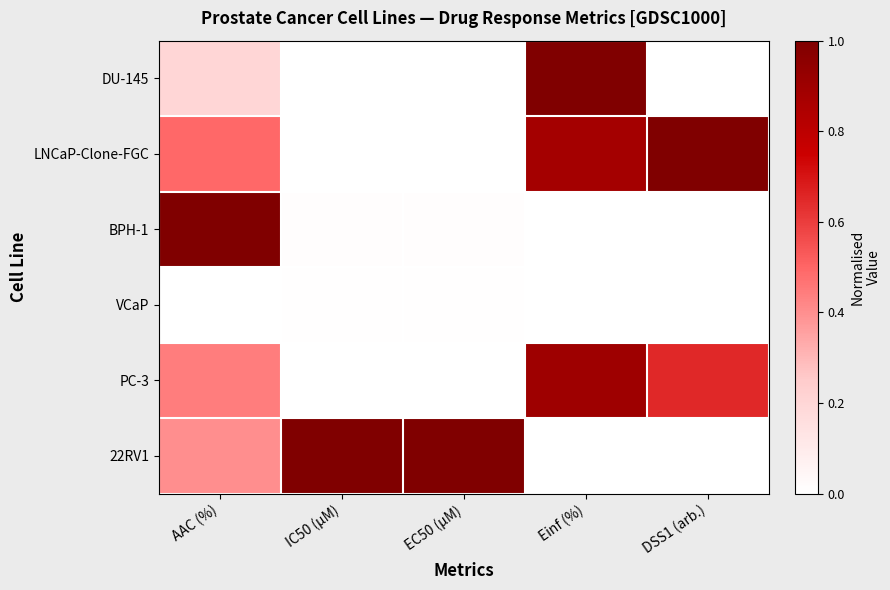

What is the total value across all series at IC50 (µM)?

1.0